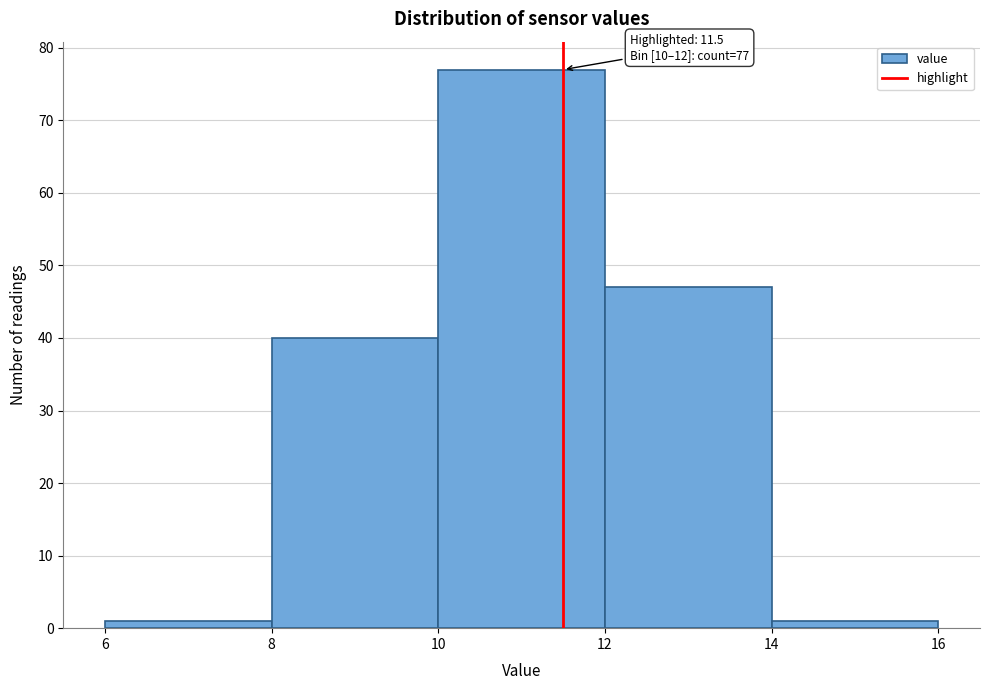

Over which range of the x-axis is the bar tallest?

10 to 12